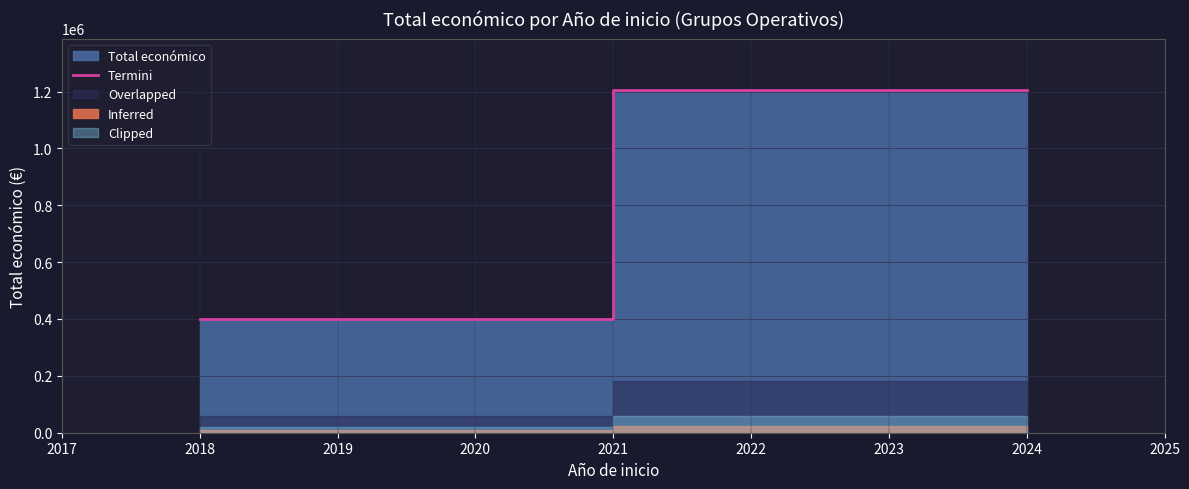

What is the sum of all values?

1607333